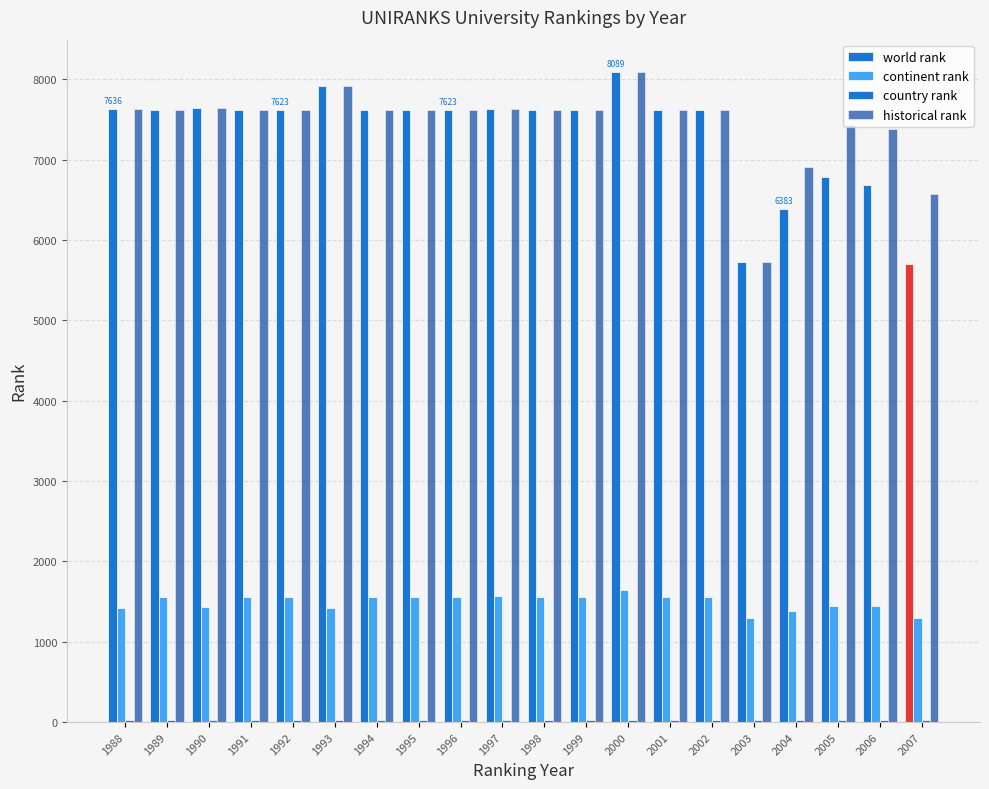

Is it true that world rank equals 5064 at 1989?

False